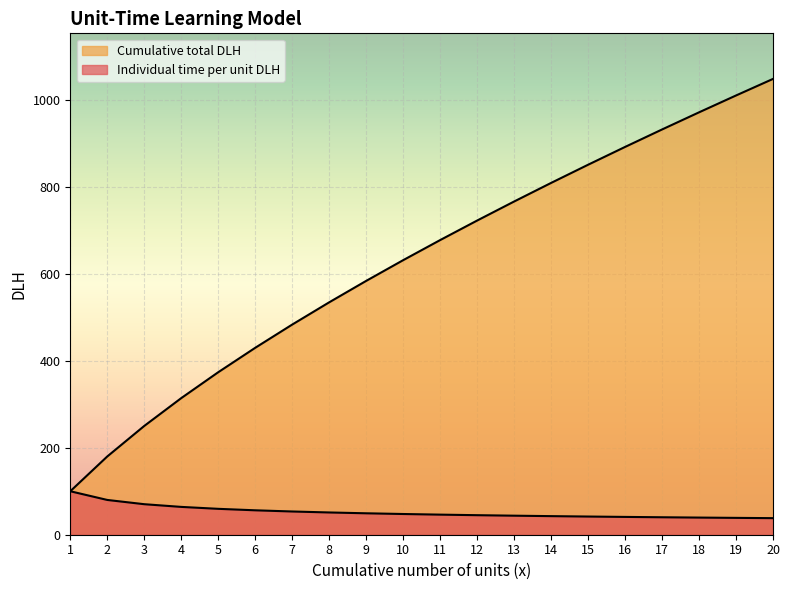

True or false: Individual time per unit DLH has more than 0 interior local peaks.

False